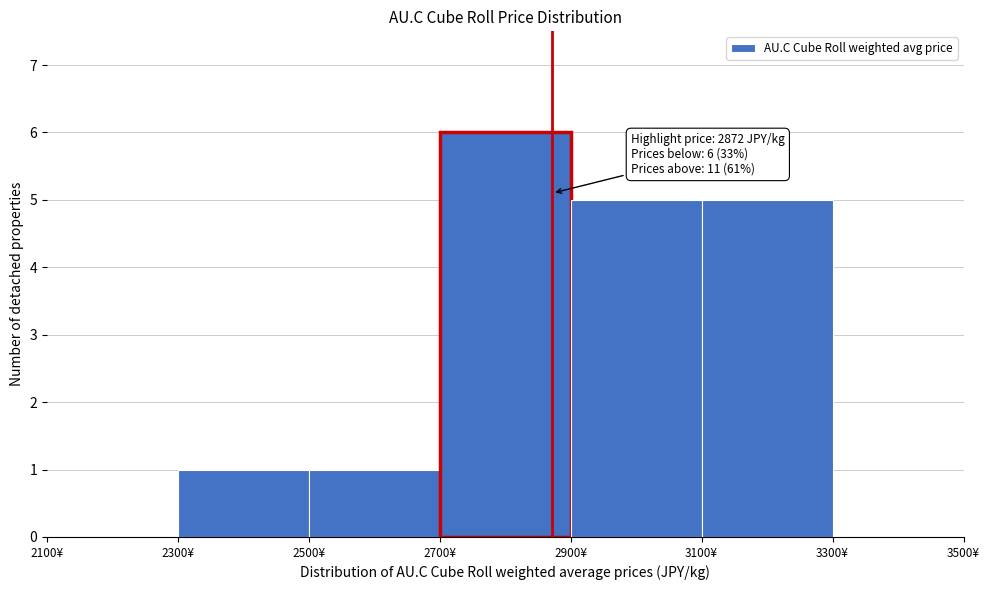

Which range on the x-axis has the tallest bar?

2700 to 2900